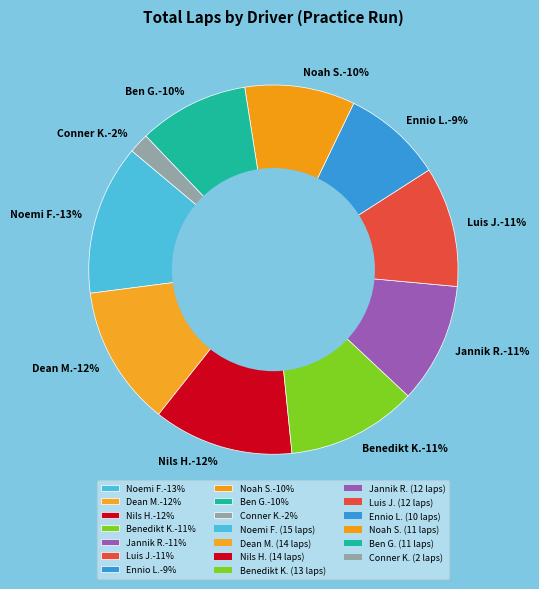

How many segments does this pie chart have?

10